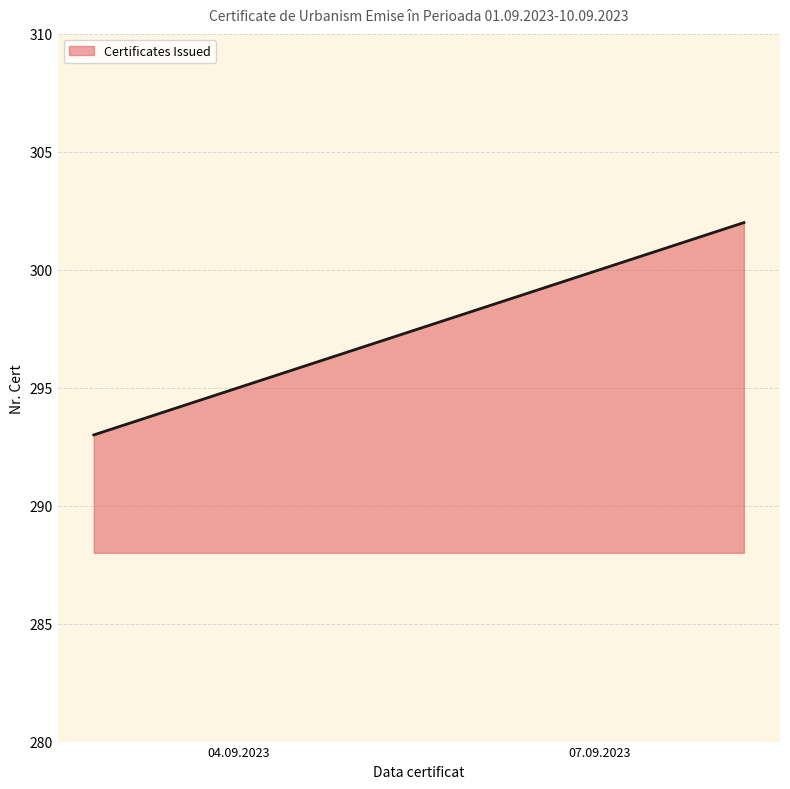

What is the minimum value shown in the chart?

293